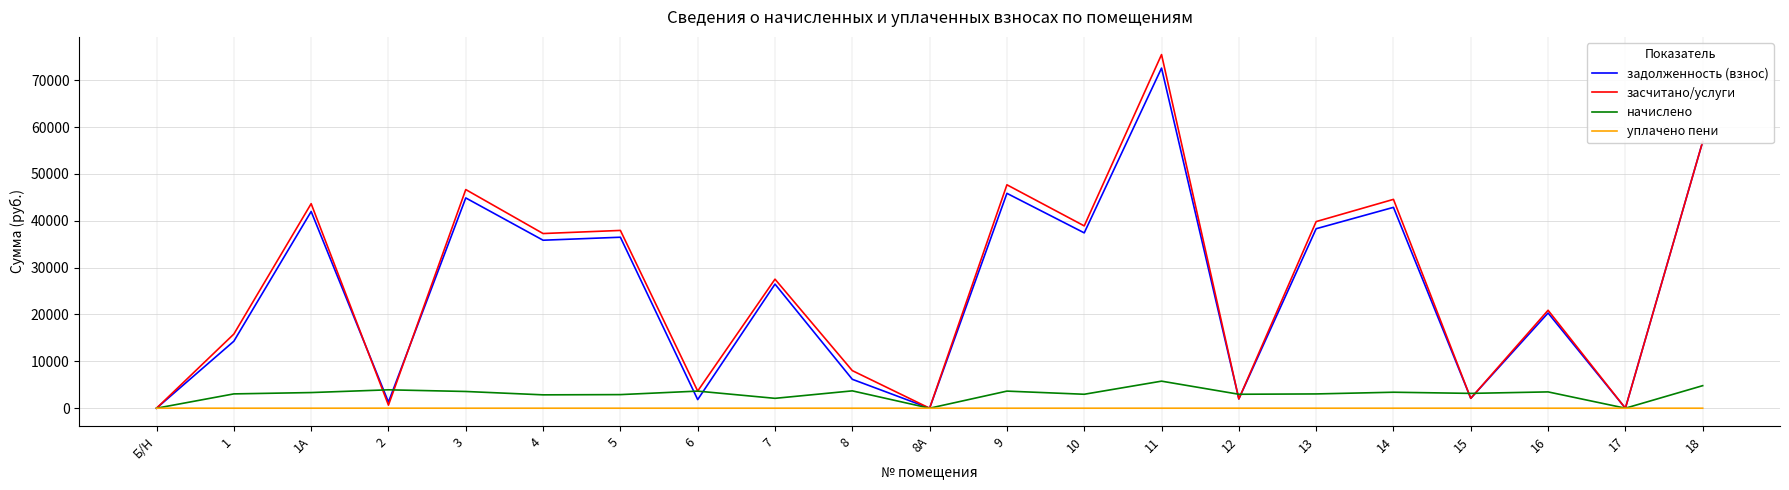

Which series has the largest total across all categories?

засчитано/услуги